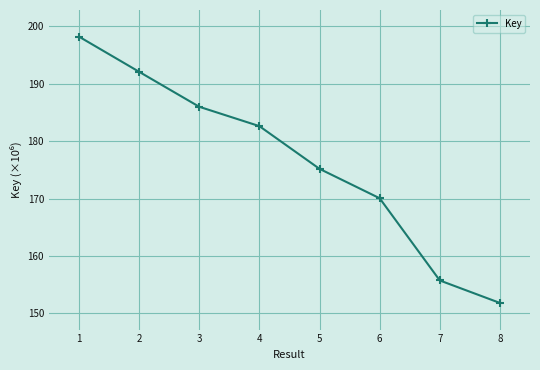

How many data points are less than 182?

4